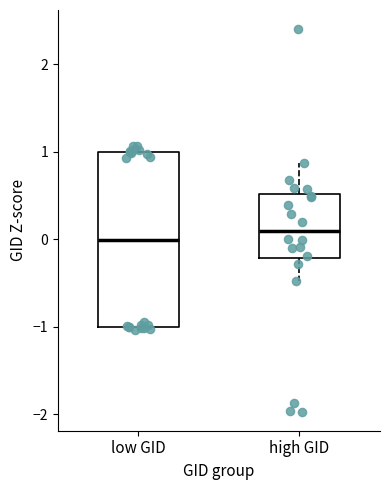

Where does the upper whisker of the box for high GID end on the y-axis? The values are not printed on the chart, so give them approximately, as read against the axis.

0.9